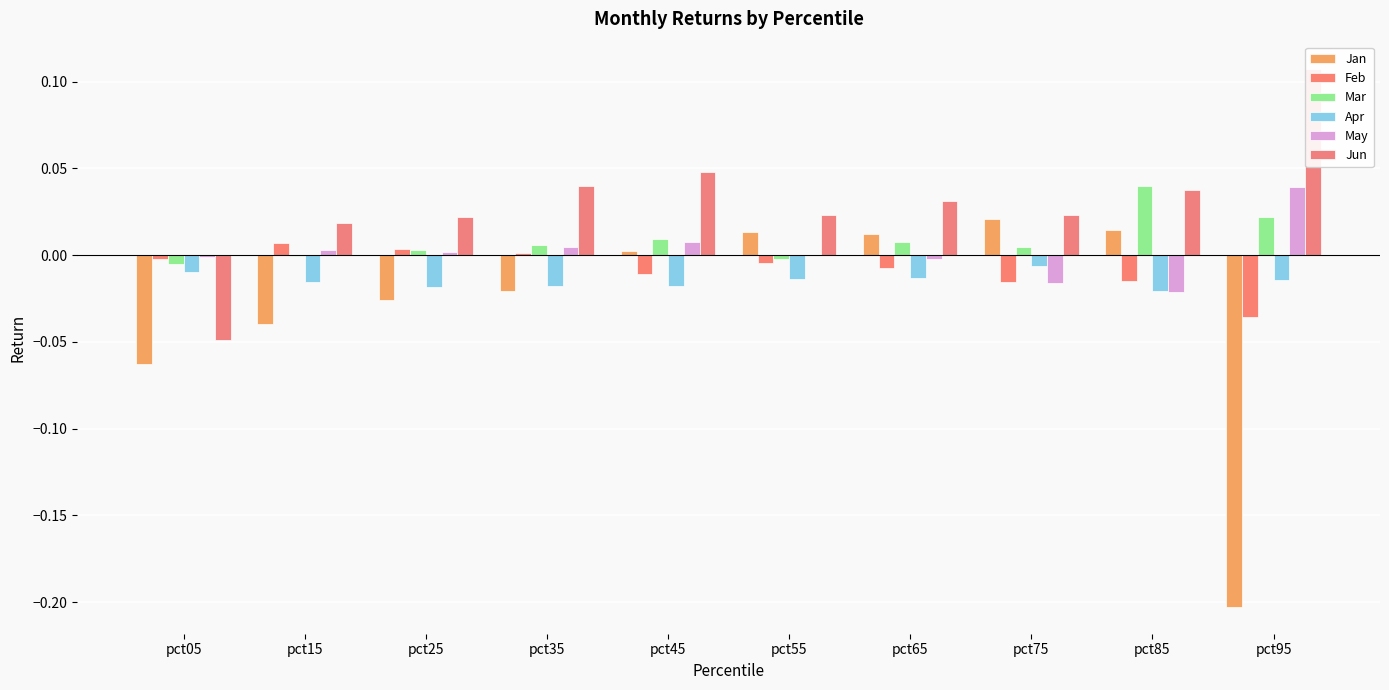

How many series are shown in this chart?

6